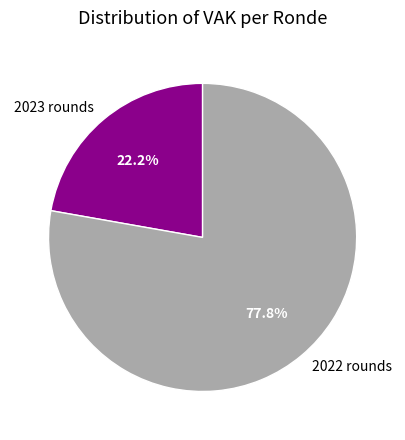

What is the largest slice in the pie chart?

2022 rounds